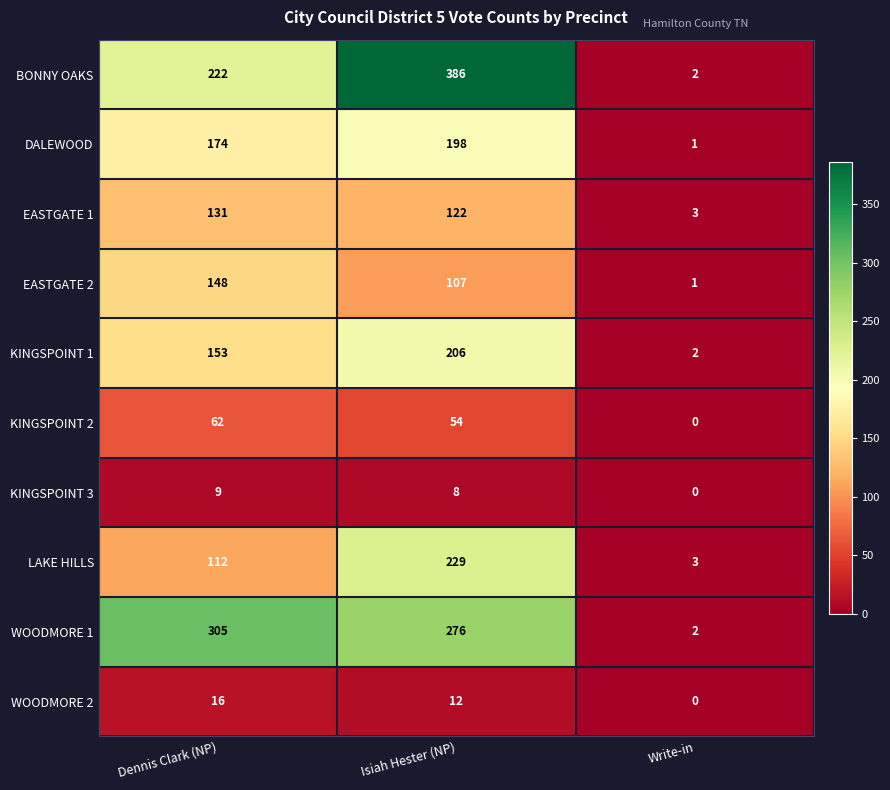

Reading left to right, extract all data points from this chart.

BONNY OAKS: Dennis Clark (NP)=222	Isiah Hester (NP)=386	Write-in=2
DALEWOOD: Dennis Clark (NP)=174	Isiah Hester (NP)=198	Write-in=1
EASTGATE 1: Dennis Clark (NP)=131	Isiah Hester (NP)=122	Write-in=3
EASTGATE 2: Dennis Clark (NP)=148	Isiah Hester (NP)=107	Write-in=1
KINGSPOINT 1: Dennis Clark (NP)=153	Isiah Hester (NP)=206	Write-in=2
KINGSPOINT 2: Dennis Clark (NP)=62	Isiah Hester (NP)=54	Write-in=0
KINGSPOINT 3: Dennis Clark (NP)=9	Isiah Hester (NP)=8	Write-in=0
LAKE HILLS: Dennis Clark (NP)=112	Isiah Hester (NP)=229	Write-in=3
WOODMORE 1: Dennis Clark (NP)=305	Isiah Hester (NP)=276	Write-in=2
WOODMORE 2: Dennis Clark (NP)=16	Isiah Hester (NP)=12	Write-in=0